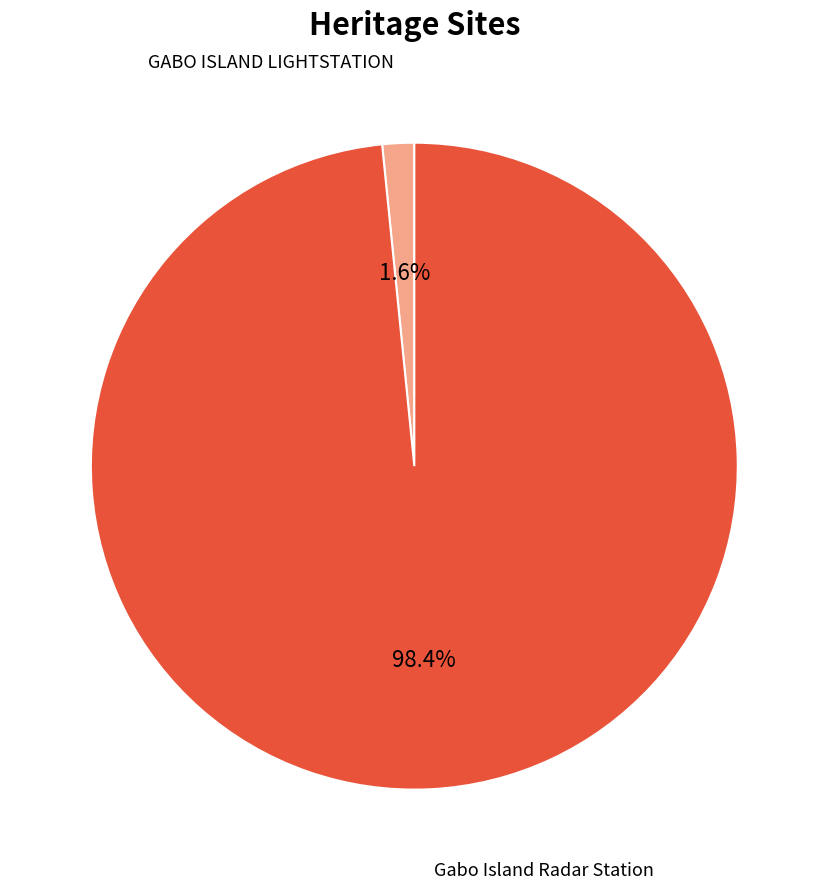

Is there a majority slice in this chart?

Yes